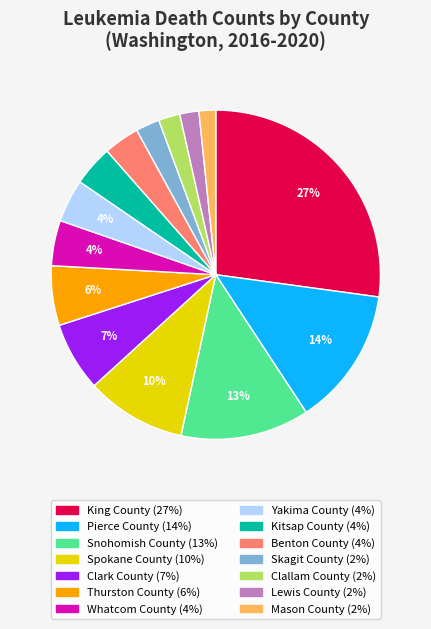

What is the largest slice in the pie chart?

King County